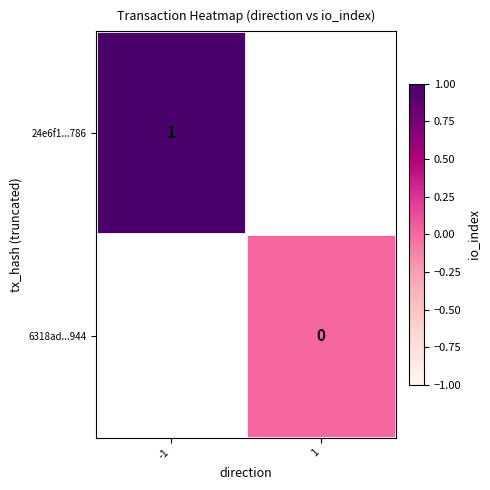

Count the number of categories in the chart.

2